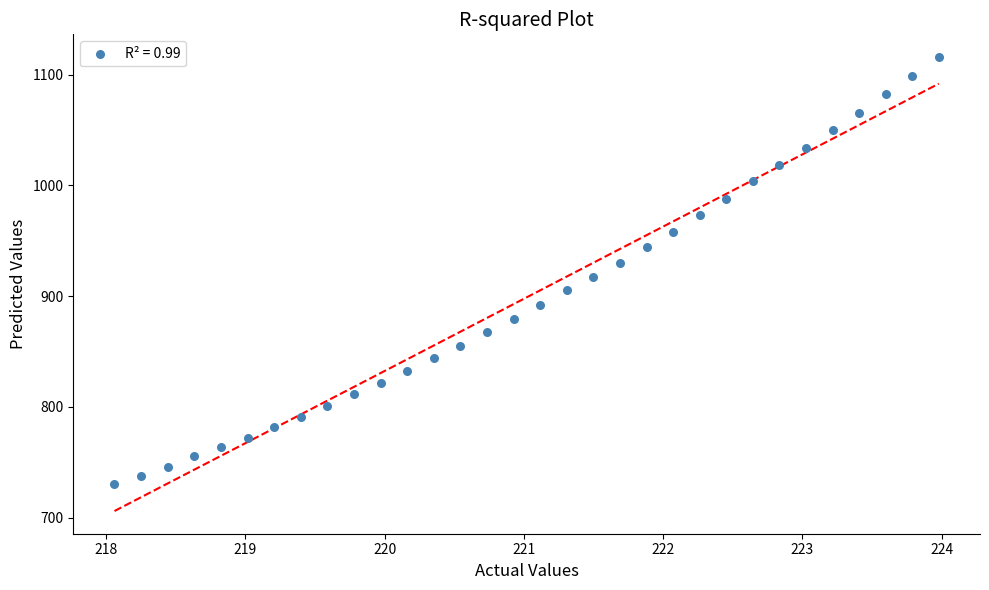

What is the range of X values (max minus min)?

5.9